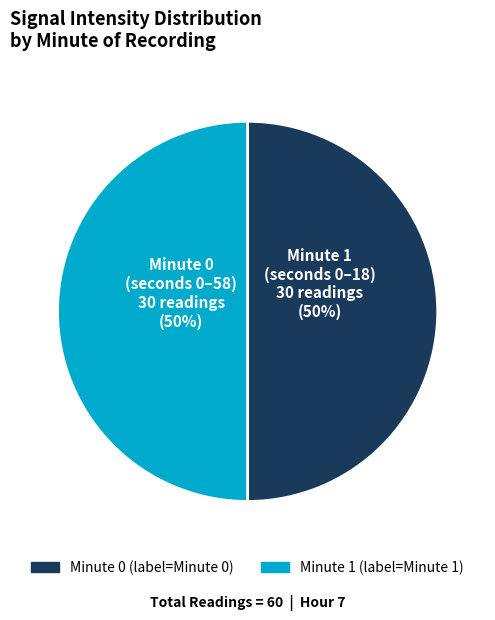

True or false: Minute 0 accounts for 60% of the total.

False